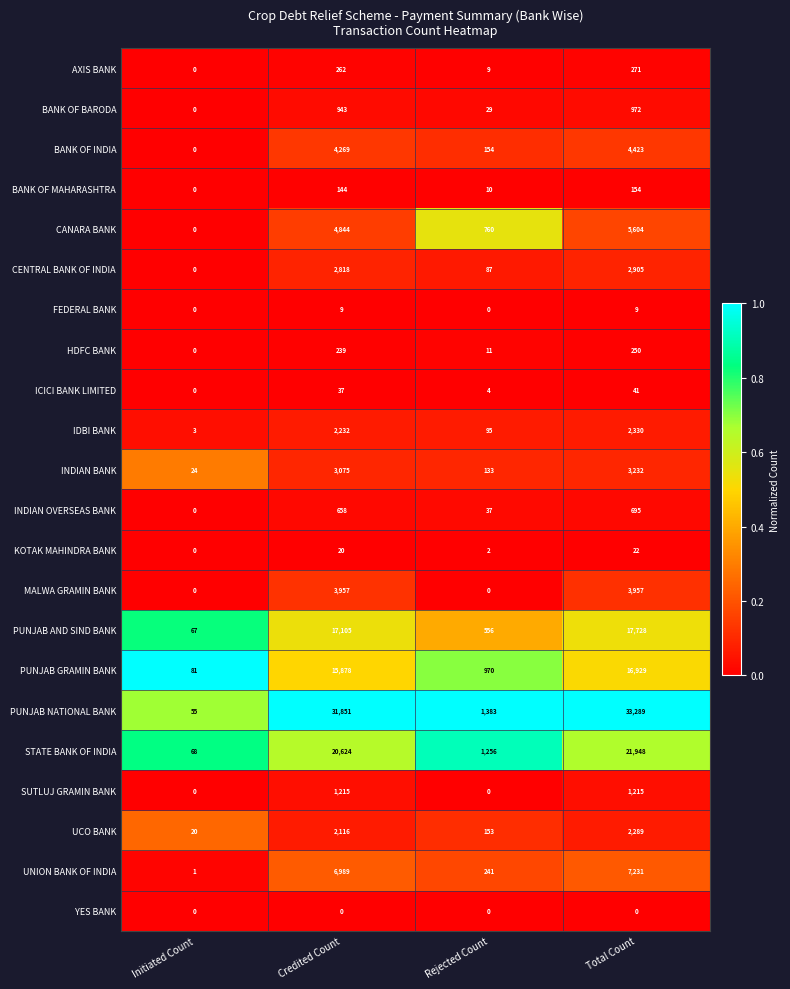

At which category is the sum across all series the highest?

Total Count